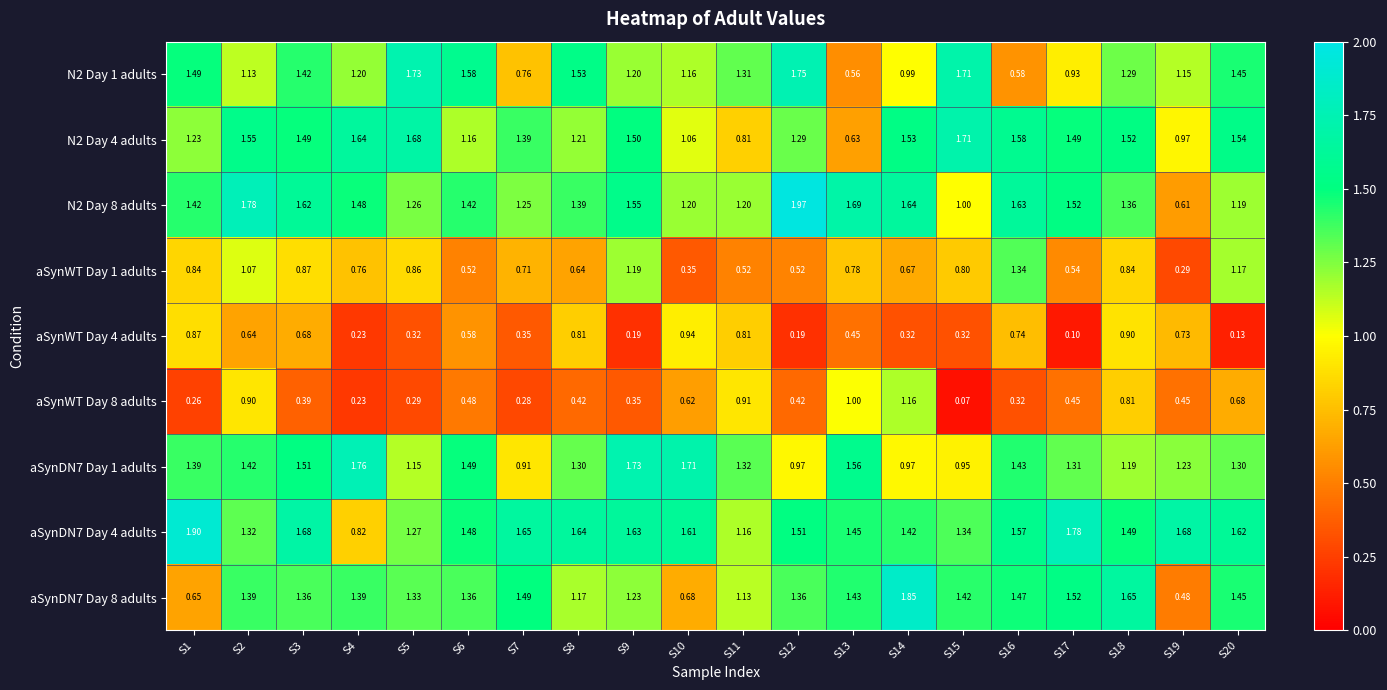

Reading right to left, transcribe all the data shown in this chart.

N2 Day 1 adults: S20=1.4	S19=1.1	S18=1.3	S17=0.9	S16=0.6	S15=1.7	S14=1.0	S13=0.6	S12=1.8	S11=1.3	S10=1.2	S9=1.2	S8=1.5	S7=0.8	S6=1.6	S5=1.7	S4=1.2	S3=1.4	S2=1.1	S1=1.5
N2 Day 4 adults: S20=1.5	S19=1.0	S18=1.5	S17=1.5	S16=1.6	S15=1.7	S14=1.5	S13=0.6	S12=1.3	S11=0.8	S10=1.1	S9=1.5	S8=1.2	S7=1.4	S6=1.2	S5=1.7	S4=1.6	S3=1.5	S2=1.6	S1=1.2
N2 Day 8 adults: S20=1.2	S19=0.6	S18=1.4	S17=1.5	S16=1.6	S15=1.0	S14=1.6	S13=1.7	S12=2.0	S11=1.2	S10=1.2	S9=1.6	S8=1.4	S7=1.2	S6=1.4	S5=1.3	S4=1.5	S3=1.6	S2=1.8	S1=1.4
aSynWT Day 1 adults: S20=1.2	S19=0.3	S18=0.8	S17=0.5	S16=1.3	S15=0.8	S14=0.7	S13=0.8	S12=0.5	S11=0.5	S10=0.3	S9=1.2	S8=0.6	S7=0.7	S6=0.5	S5=0.9	S4=0.8	S3=0.9	S2=1.1	S1=0.8
aSynWT Day 4 adults: S20=0.1	S19=0.7	S18=0.9	S17=0.1	S16=0.7	S15=0.3	S14=0.3	S13=0.5	S12=0.2	S11=0.8	S10=0.9	S9=0.2	S8=0.8	S7=0.3	S6=0.6	S5=0.3	S4=0.2	S3=0.7	S2=0.6	S1=0.9
aSynWT Day 8 adults: S20=0.7	S19=0.5	S18=0.8	S17=0.5	S16=0.3	S15=0.1	S14=1.2	S13=1.0	S12=0.4	S11=0.9	S10=0.6	S9=0.3	S8=0.4	S7=0.3	S6=0.5	S5=0.3	S4=0.2	S3=0.4	S2=0.9	S1=0.3
aSynDN7 Day 1 adults: S20=1.3	S19=1.2	S18=1.2	S17=1.3	S16=1.4	S15=0.9	S14=1.0	S13=1.6	S12=1.0	S11=1.3	S10=1.7	S9=1.7	S8=1.3	S7=0.9	S6=1.5	S5=1.1	S4=1.8	S3=1.5	S2=1.4	S1=1.4
aSynDN7 Day 4 adults: S20=1.6	S19=1.7	S18=1.5	S17=1.8	S16=1.6	S15=1.3	S14=1.4	S13=1.4	S12=1.5	S11=1.2	S10=1.6	S9=1.6	S8=1.6	S7=1.6	S6=1.5	S5=1.3	S4=0.8	S3=1.7	S2=1.3	S1=1.9
aSynDN7 Day 8 adults: S20=1.4	S19=0.5	S18=1.6	S17=1.5	S16=1.5	S15=1.4	S14=1.9	S13=1.4	S12=1.4	S11=1.1	S10=0.7	S9=1.2	S8=1.2	S7=1.5	S6=1.4	S5=1.3	S4=1.4	S3=1.4	S2=1.4	S1=0.7